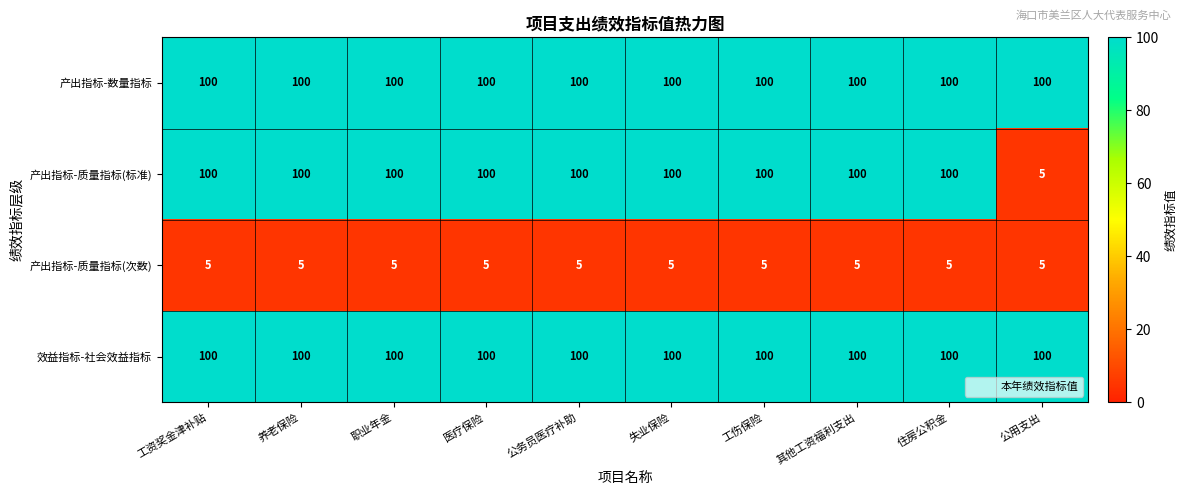

What is the difference between the highest and lowest values at 公务员医疗补助?

95